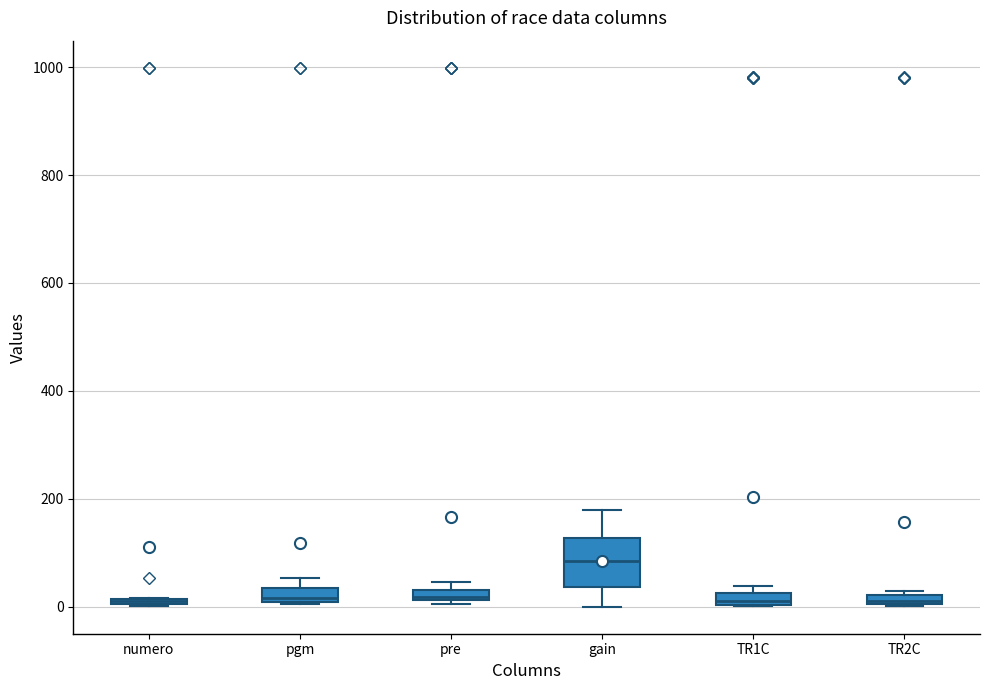

Where is the lower edge of the box for TR1C on the y-axis? The values are not printed on the chart, so give them approximately, as read against the axis.

0